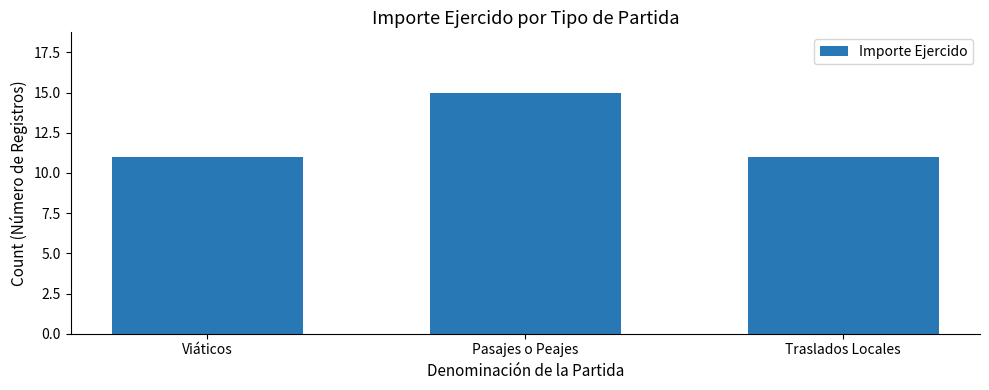

What is the average value?

12